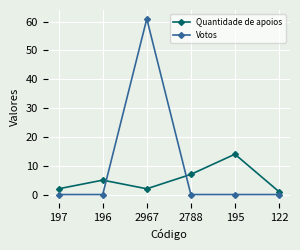

List the series in order of their peak value, lowest first.

Quantidade de apoios, Votos